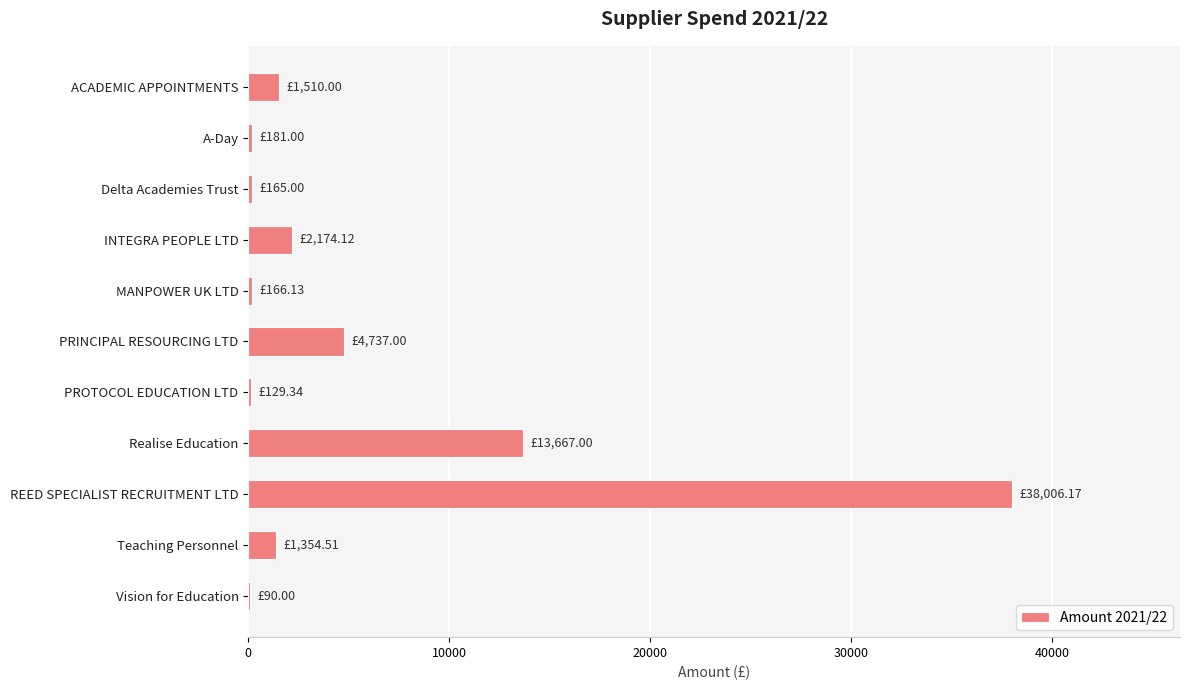

Are the bars horizontal?

Yes